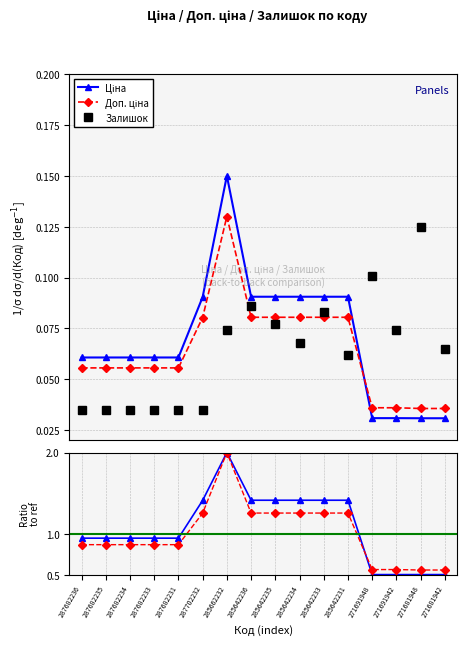

Read the Залишок value at 285662232.

0.1